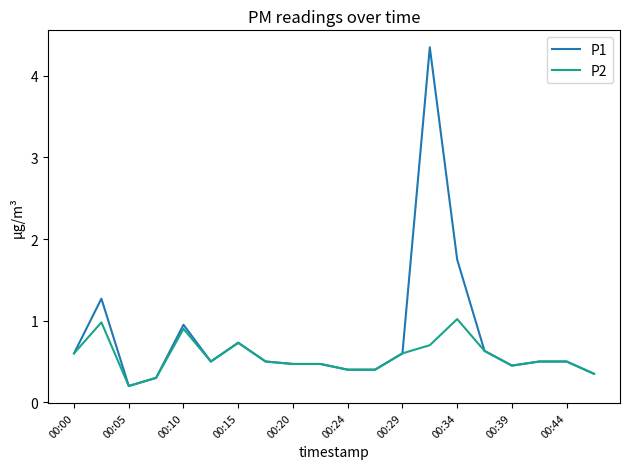

What is the highest value of the P2 series?

1.0